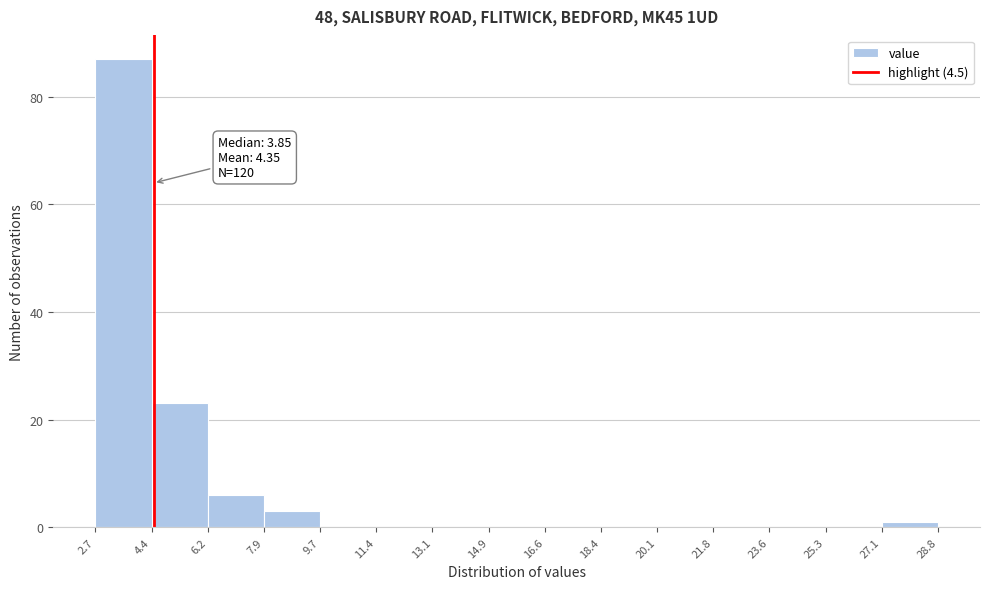

Which range on the x-axis has the tallest bar?

2.7 to 4.4